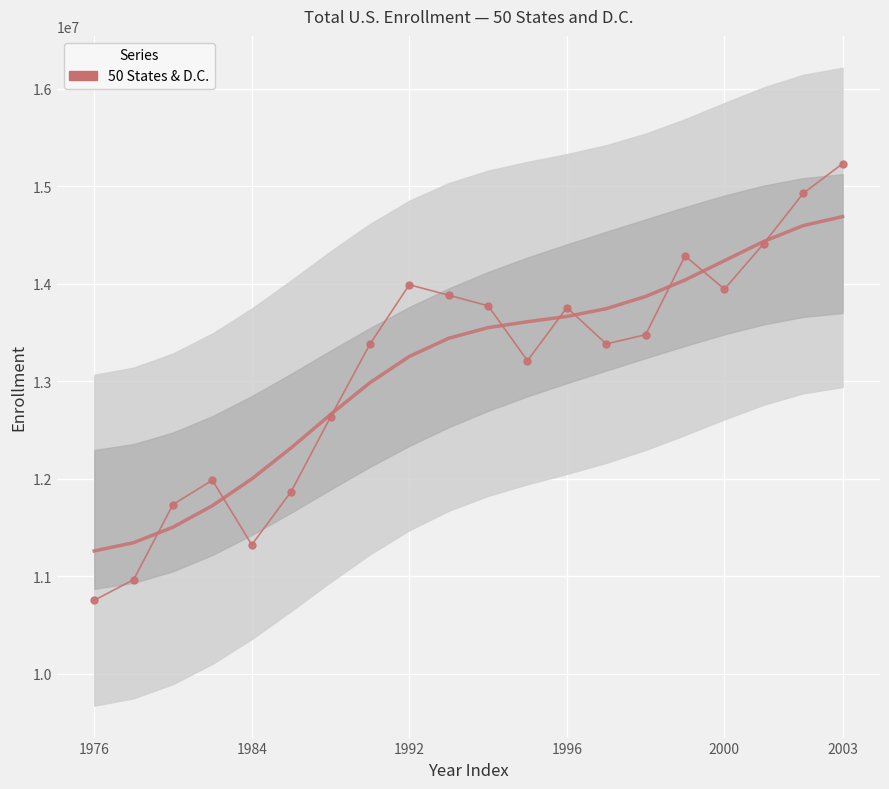

What position from the left is 6?

7